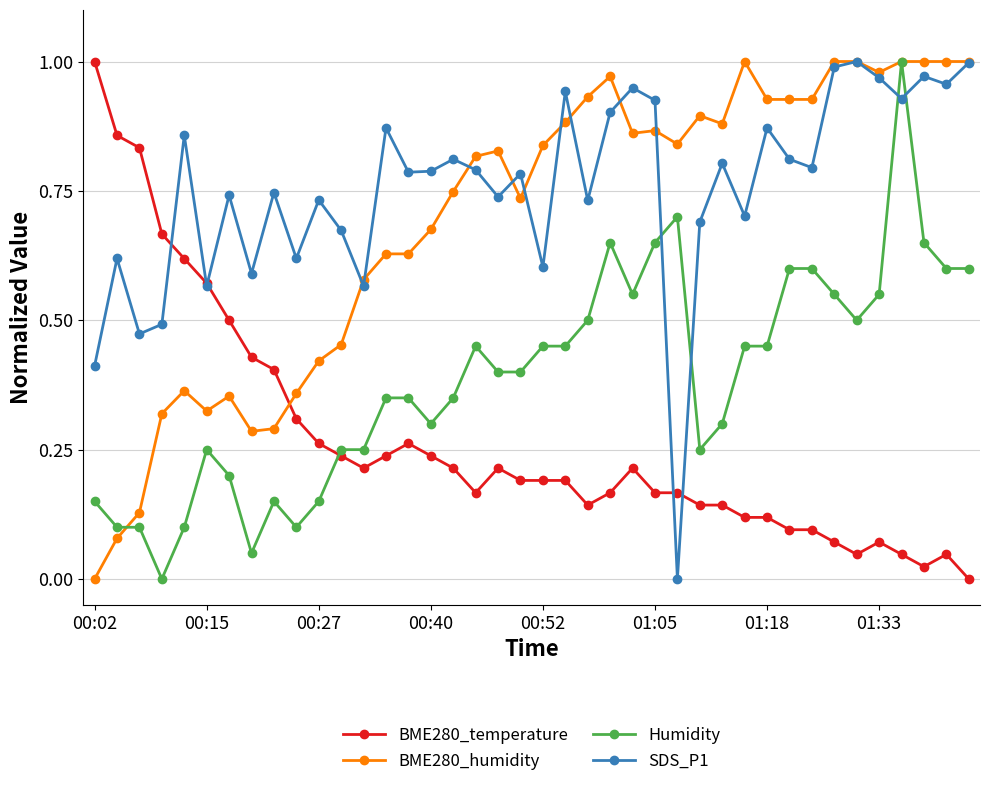

How many intersections are there between Humidity and BME280_temperature?

1